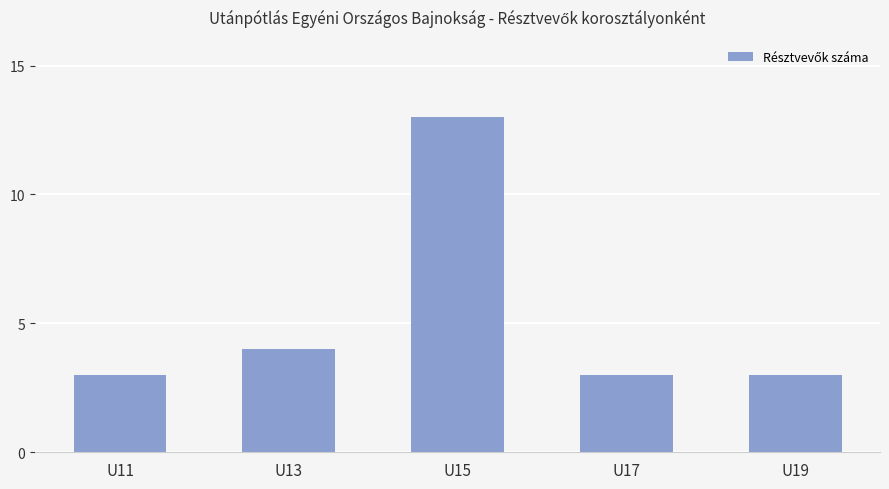

What is the maximum value shown in the chart?

13